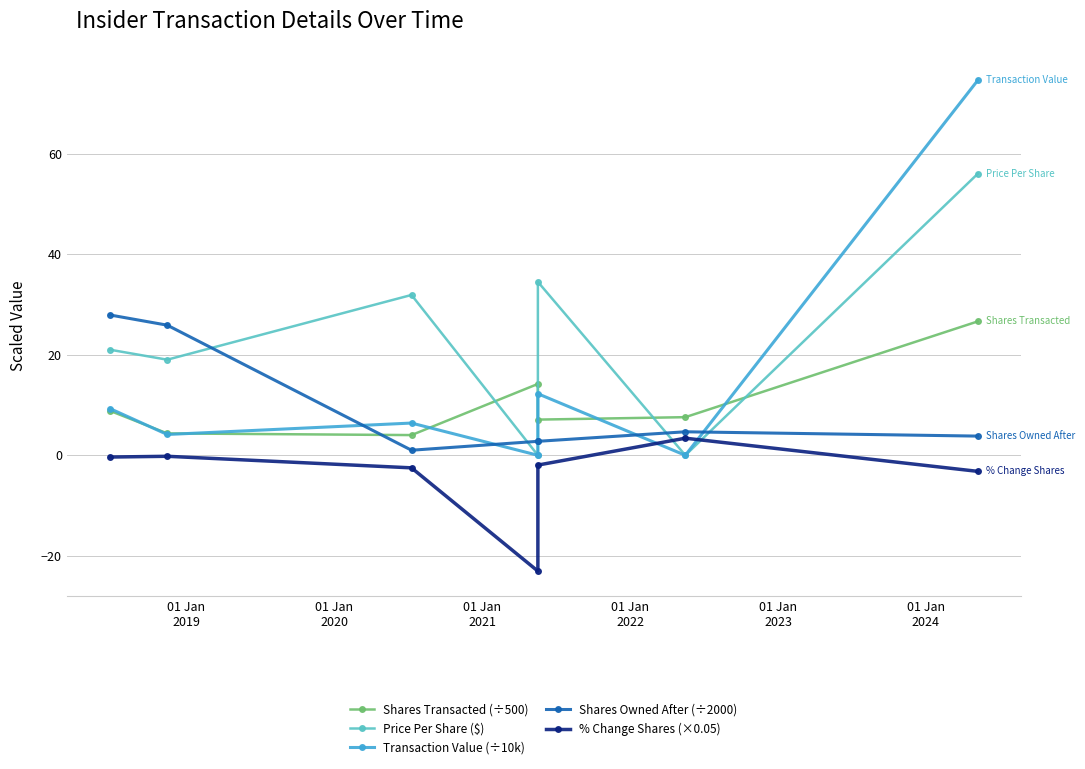

How many lines are shown in the chart?

5